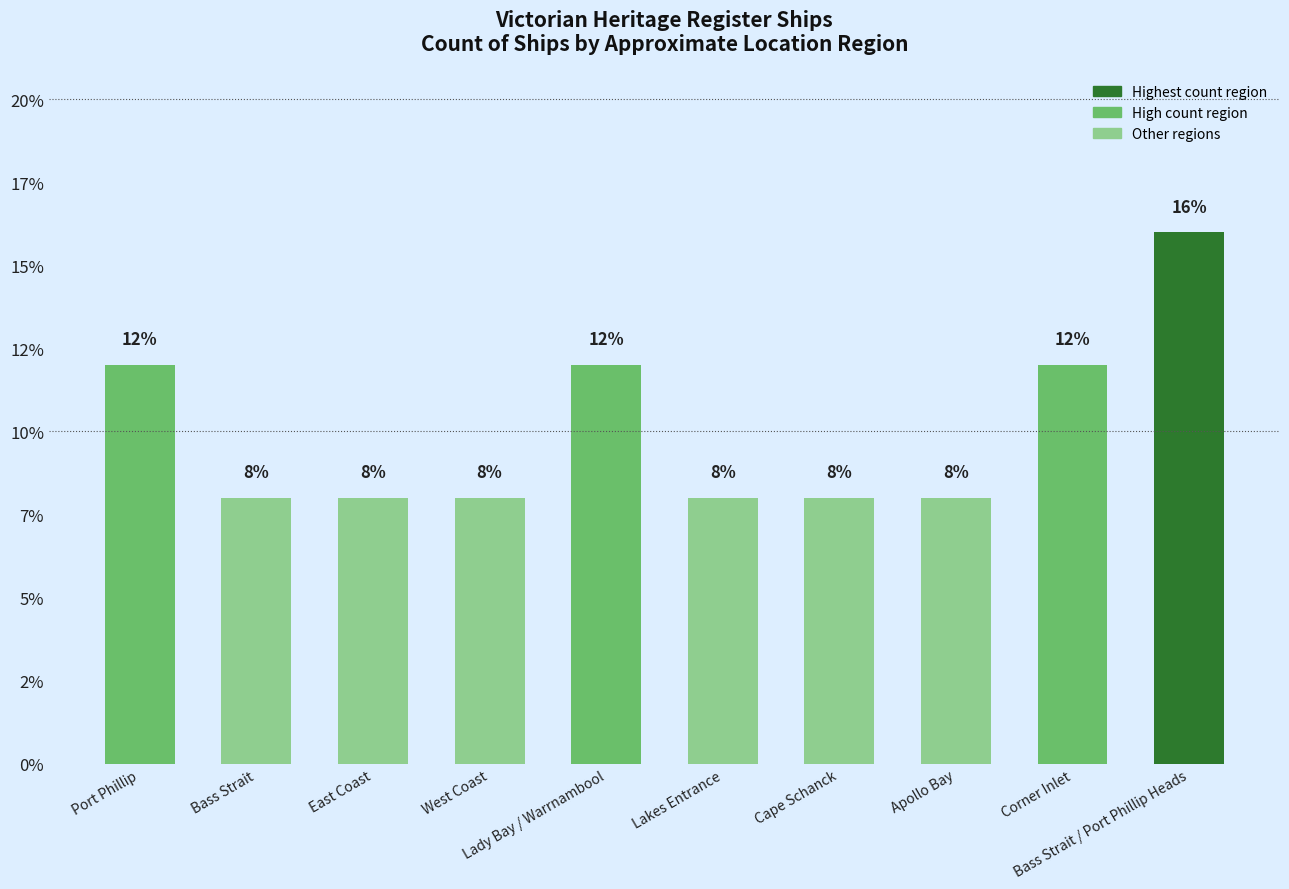

True or false: the data shows 8 at Cape Schanck.

True